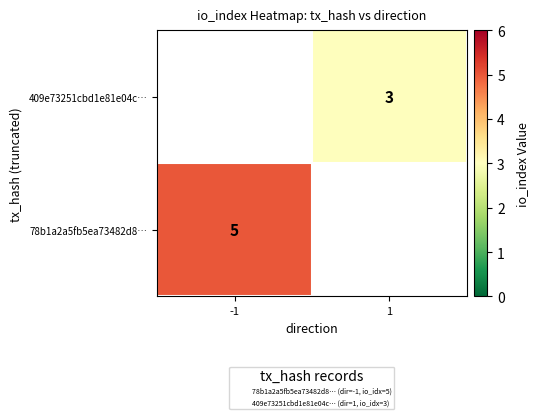

Is it true that 409e73251cbd1e81e04c… equals 4.8 at 1?

False